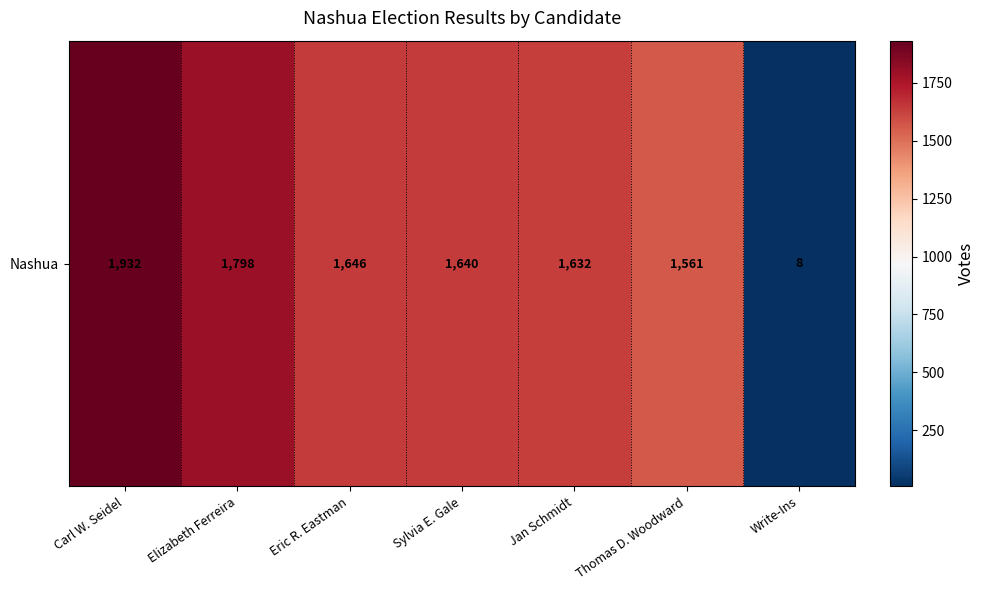

How many data points are above 1640?

3